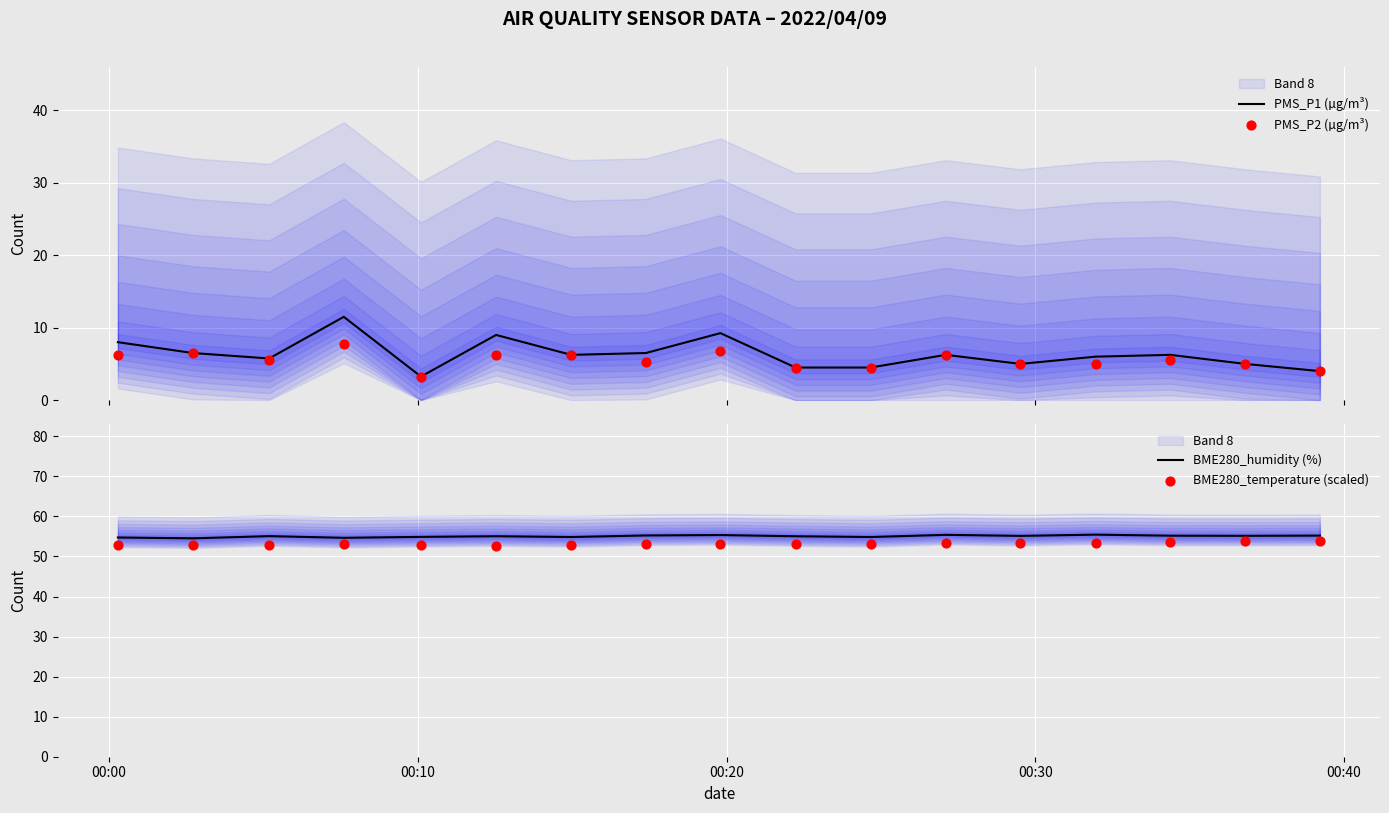

Is the value of BME280_temperature (scaled) at 15 greater than the value of BME280_humidity (%) at 00:20?

No